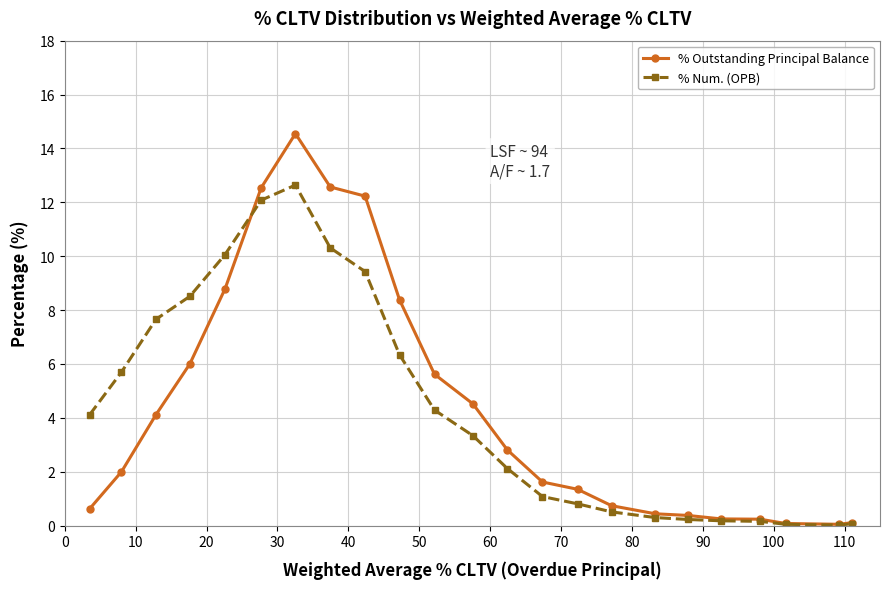

What is the value of the % Outstanding Principal Balance point at the 9th from the left?

12.2